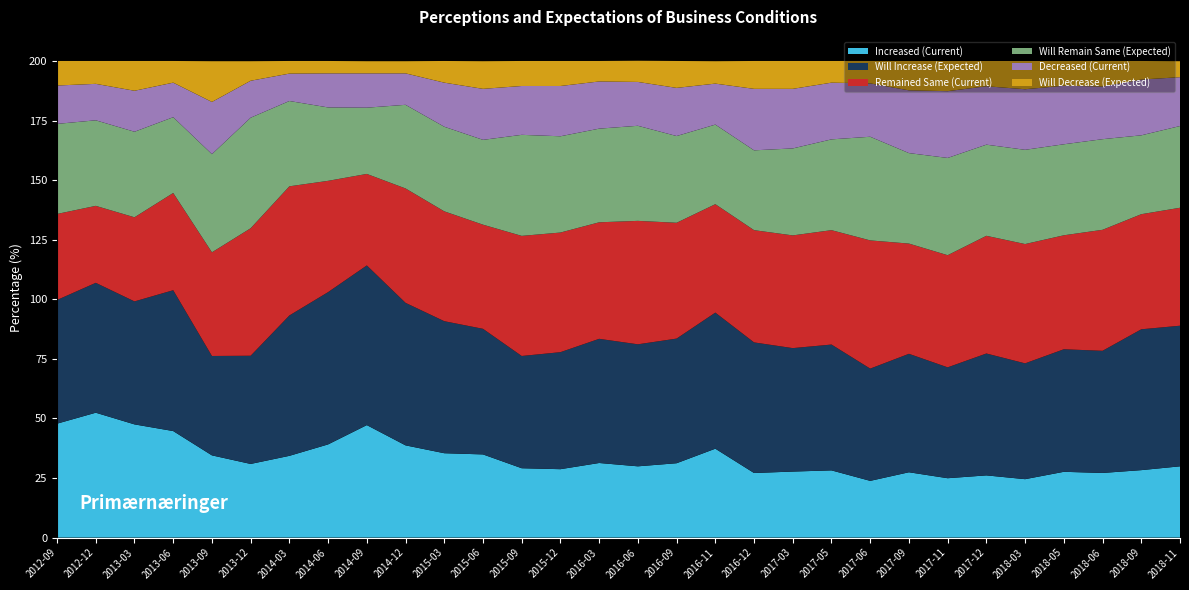

Reading left to right, extract all data points from this chart.

Increased (Current): 2012-09=47.8	2012-12=52.4	2013-03=47.5	2013-06=44.7	2013-09=34.5	2013-12=30.9	2014-03=34.3	2014-06=39.1	2014-09=47.2	2014-12=38.7	2015-03=35.4	2015-06=34.9	2015-09=29.1	2015-12=28.7	2016-03=31.3	2016-06=29.9	2016-09=31.2	2016-11=37.3	2016-12=27.1	2017-03=27.7	2017-05=28.2	2017-06=23.8	2017-09=27.4	2017-11=24.9	2017-12=26.1	2018-03=24.5	2018-05=27.6	2018-06=27.1	2018-09=28.3	2018-11=29.9
Will Increase (Expected): 2012-09=51.9	2012-12=54.5	2013-03=51.6	2013-06=59.1	2013-09=41.7	2013-12=45.4	2014-03=58.9	2014-06=63.9	2014-09=67.0	2014-12=59.8	2015-03=55.4	2015-06=52.7	2015-09=47.1	2015-12=49.1	2016-03=52.1	2016-06=51.2	2016-09=52.3	2016-11=57.1	2016-12=54.8	2017-03=51.8	2017-05=52.8	2017-06=47.1	2017-09=49.7	2017-11=46.5	2017-12=51.1	2018-03=48.6	2018-05=51.4	2018-06=51.2	2018-09=59.1	2018-11=59.0
Remained Same (Current): 2012-09=36.1	2012-12=32.3	2013-03=35.3	2013-06=40.8	2013-09=43.5	2013-12=53.5	2014-03=54.2	2014-06=46.7	2014-09=38.4	2014-12=48.0	2015-03=46.1	2015-06=43.7	2015-09=50.4	2015-12=50.2	2016-03=48.9	2016-06=51.8	2016-09=48.6	2016-11=45.5	2016-12=47.1	2017-03=47.3	2017-05=48.0	2017-06=53.8	2017-09=46.3	2017-11=47.1	2017-12=49.4	2018-03=50.1	2018-05=47.8	2018-06=50.8	2018-09=48.3	2018-11=49.5
Will Remain Same (Expected): 2012-09=37.8	2012-12=35.9	2013-03=35.9	2013-06=31.8	2013-09=41.2	2013-12=46.4	2014-03=35.8	2014-06=30.8	2014-09=27.8	2014-12=35.1	2015-03=35.5	2015-06=35.6	2015-09=42.4	2015-12=40.4	2016-03=39.3	2016-06=39.9	2016-09=36.4	2016-11=33.4	2016-12=33.5	2017-03=36.5	2017-05=38.1	2017-06=43.5	2017-09=38.0	2017-11=40.8	2017-12=38.2	2018-03=39.5	2018-05=38.2	2018-06=38.0	2018-09=33.1	2018-11=34.3
Decreased (Current): 2012-09=16.1	2012-12=15.3	2013-03=17.2	2013-06=14.5	2013-09=21.9	2013-12=15.5	2014-03=11.5	2014-06=14.3	2014-09=14.4	2014-12=13.2	2015-03=18.5	2015-06=21.4	2015-09=20.5	2015-12=21.1	2016-03=19.8	2016-06=18.4	2016-09=20.2	2016-11=17.2	2016-12=25.8	2017-03=25.0	2017-05=23.8	2017-06=22.4	2017-09=26.3	2017-11=28.0	2017-12=24.5	2018-03=25.4	2018-05=24.6	2018-06=22.1	2018-09=23.4	2018-11=20.5
Will Decrease (Expected): 2012-09=10.3	2012-12=9.6	2013-03=12.5	2013-06=9.1	2013-09=17.1	2013-12=8.2	2014-03=5.3	2014-06=5.2	2014-09=5.1	2014-12=5.1	2015-03=9.1	2015-06=11.6	2015-09=10.5	2015-12=10.5	2016-03=8.6	2016-06=8.9	2016-09=11.3	2016-11=9.4	2016-12=11.7	2017-03=11.7	2017-05=9.1	2017-06=9.4	2017-09=12.3	2017-11=12.7	2017-12=10.6	2018-03=11.8	2018-05=10.4	2018-06=10.7	2018-09=7.8	2018-11=6.7